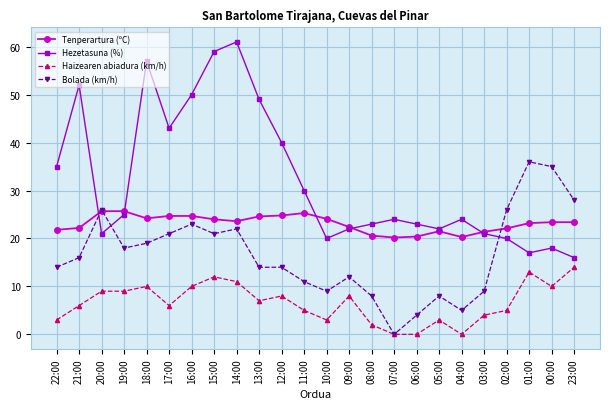

Which label corresponds to the largest value in the chart?

14:00